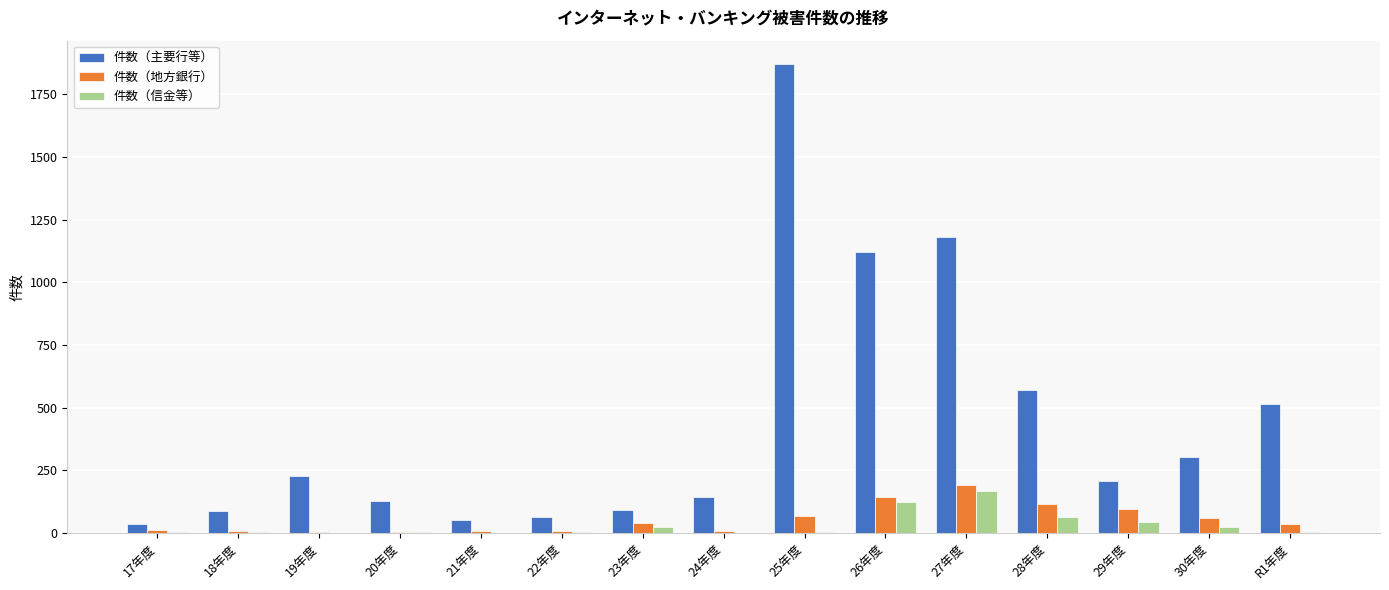

What is the sum of the 件数（主要行等） values at 20年度 and 29年度?

335